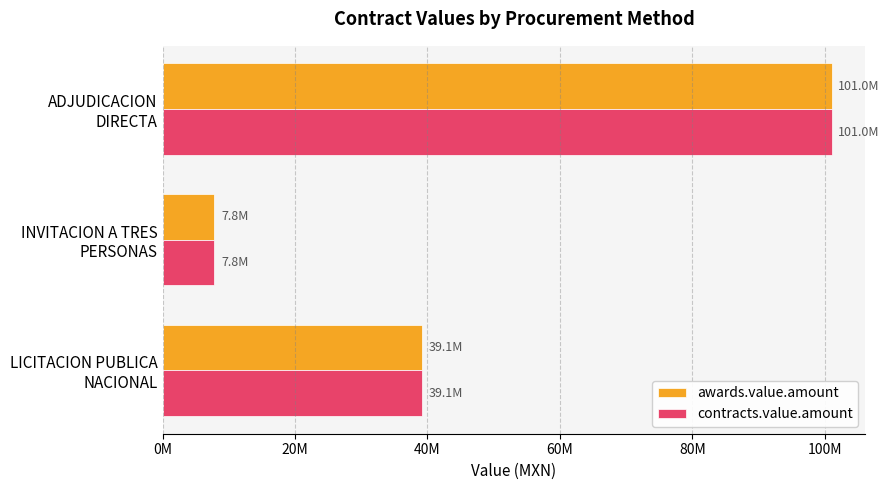

What are all the series names shown in the legend?

awards.value.amount, contracts.value.amount